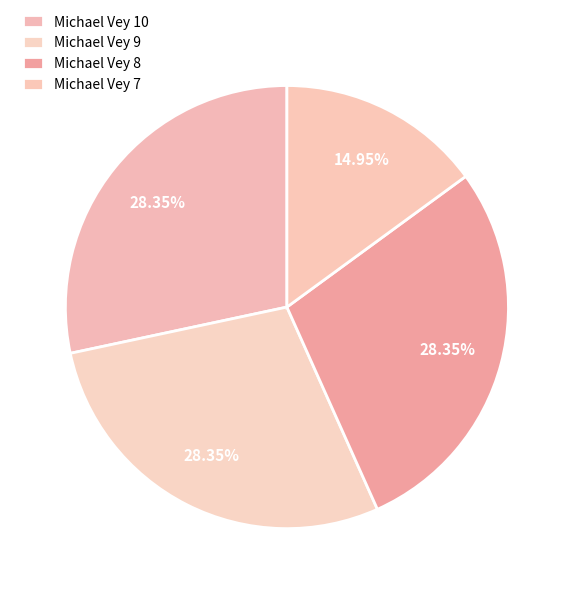

To the nearest percent, what is the difference between the Michael Vey 7 and Michael Vey 8 slice percentages?

13%